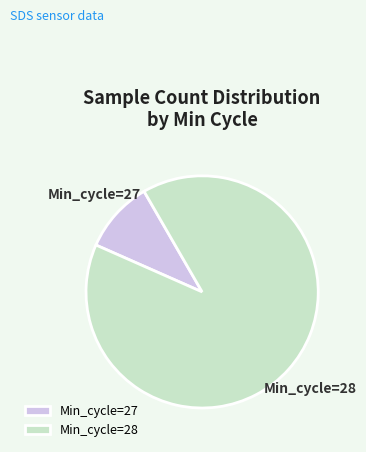

What is the ratio of the value at Min_cycle=28 to the value at Min_cycle=27?

9.0